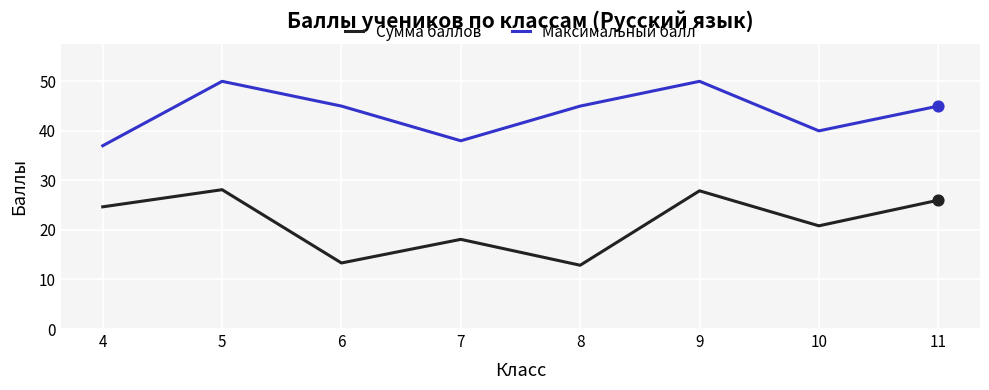

Which series has the widest spread of values?

Сумма баллов